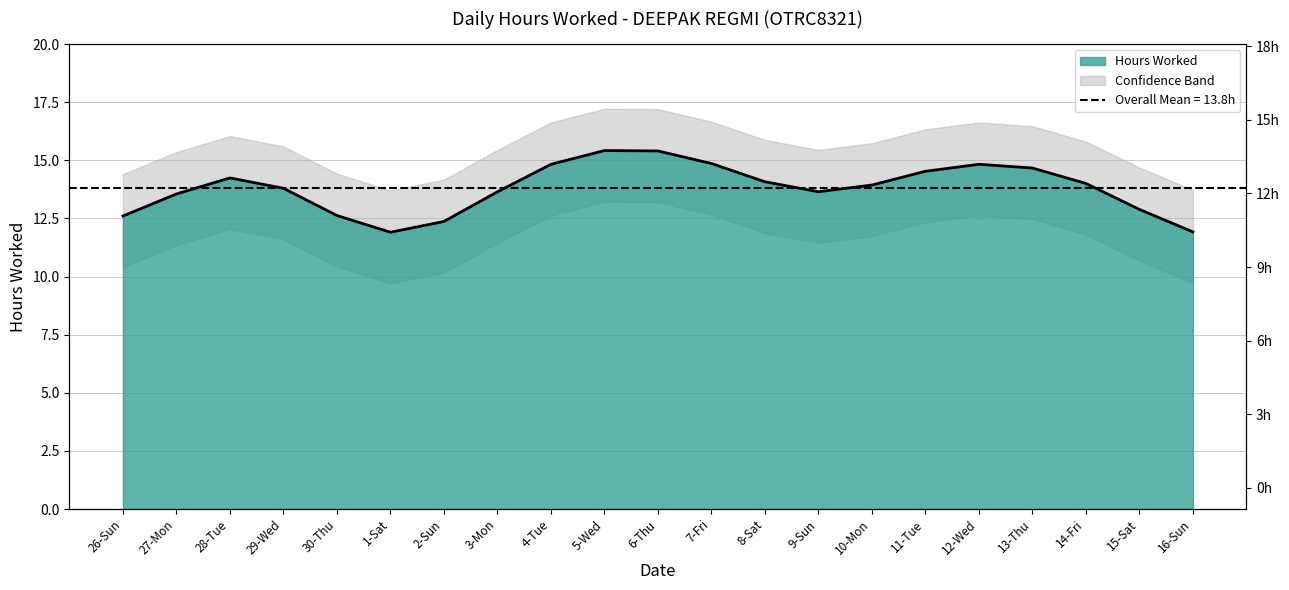

True or false: the data has more than 2 interior local peaks.

True